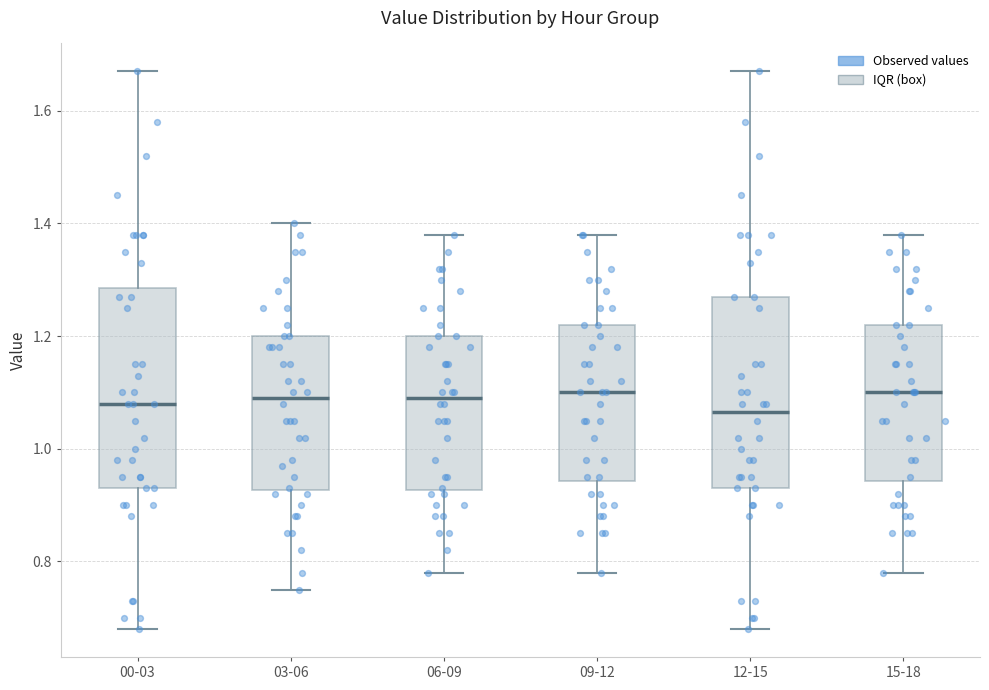

Reading left to right, transcribe this box plot: for each box, give where its median line is, the range the box spans, and where its two whiskers end, as read against the y-axis. The values are not printed on the chart, so give them approximately, as read against the axis.

00-03: median 1.08, box 0.94 to 1.28, whiskers 0.68 to 1.68
03-06: median 1.10, box 0.92 to 1.20, whiskers 0.76 to 1.40
06-09: median 1.10, box 0.92 to 1.20, whiskers 0.78 to 1.38
09-12: median 1.10, box 0.94 to 1.22, whiskers 0.78 to 1.38
12-15: median 1.06, box 0.94 to 1.28, whiskers 0.68 to 1.68
15-18: median 1.10, box 0.94 to 1.22, whiskers 0.78 to 1.38